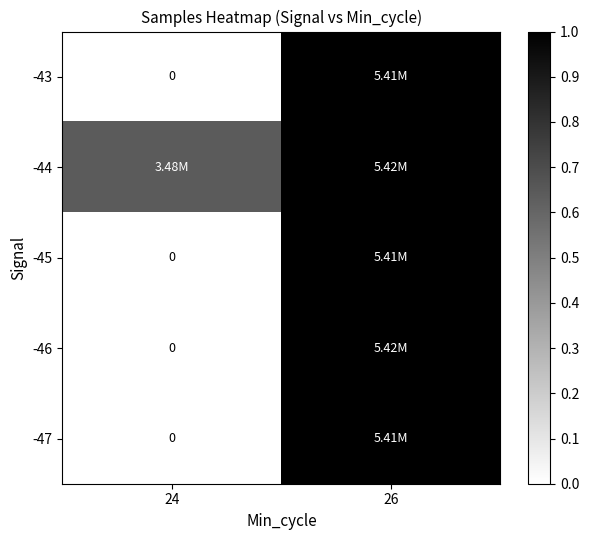

Which has a higher value, 26 or 24?

26